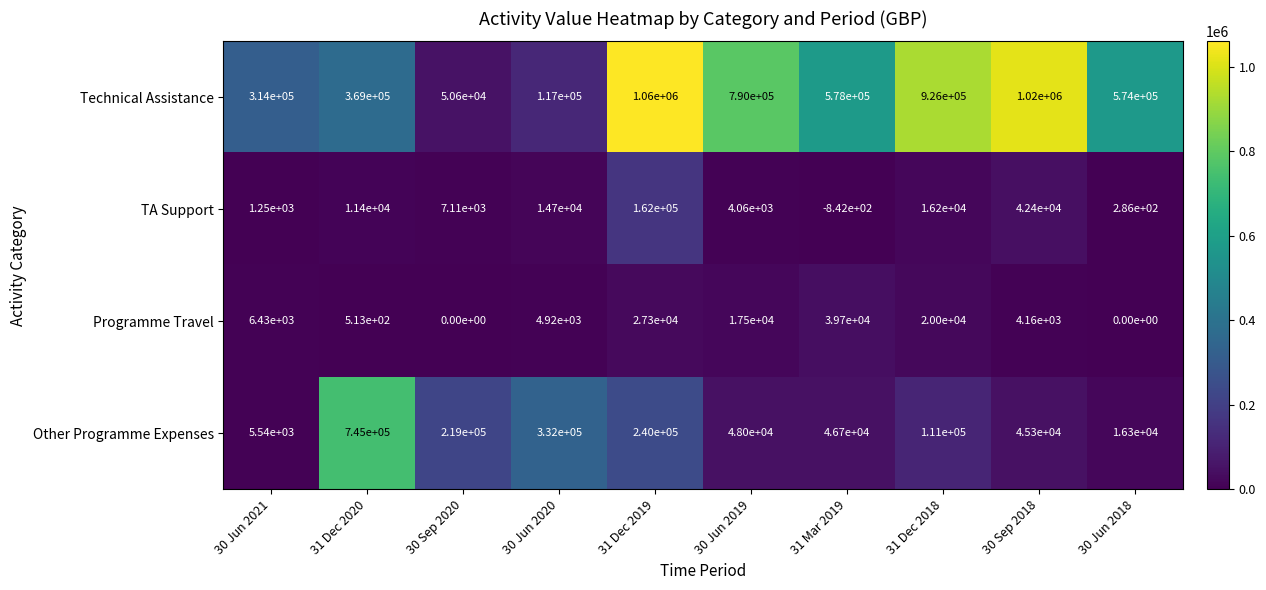

The value of Technical Assistance at 30 Jun 2018 is 141886. True or false?

False